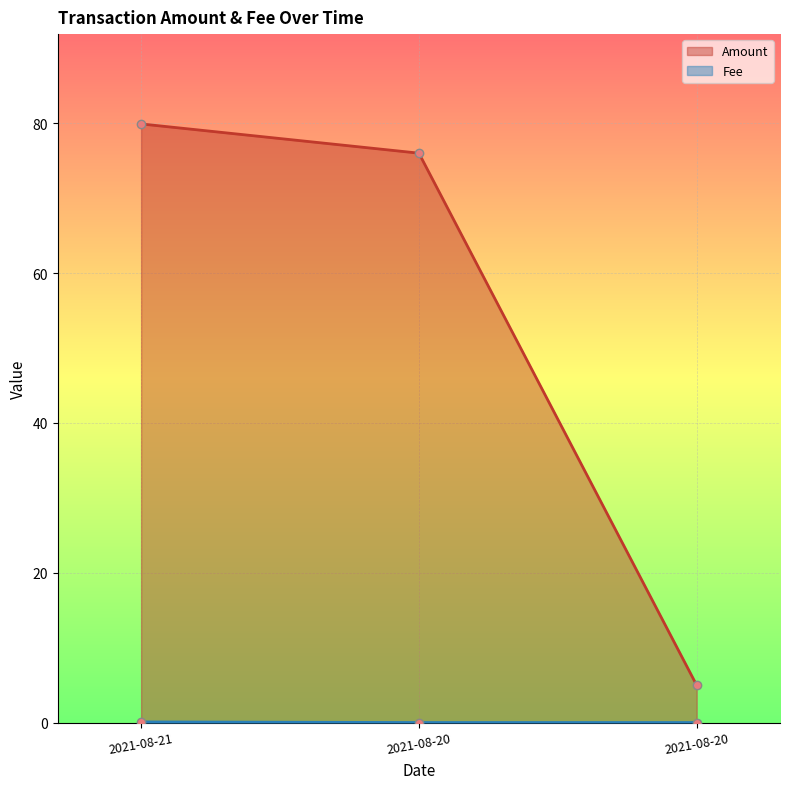

What are all the series names shown in the legend?

Amount, Fee